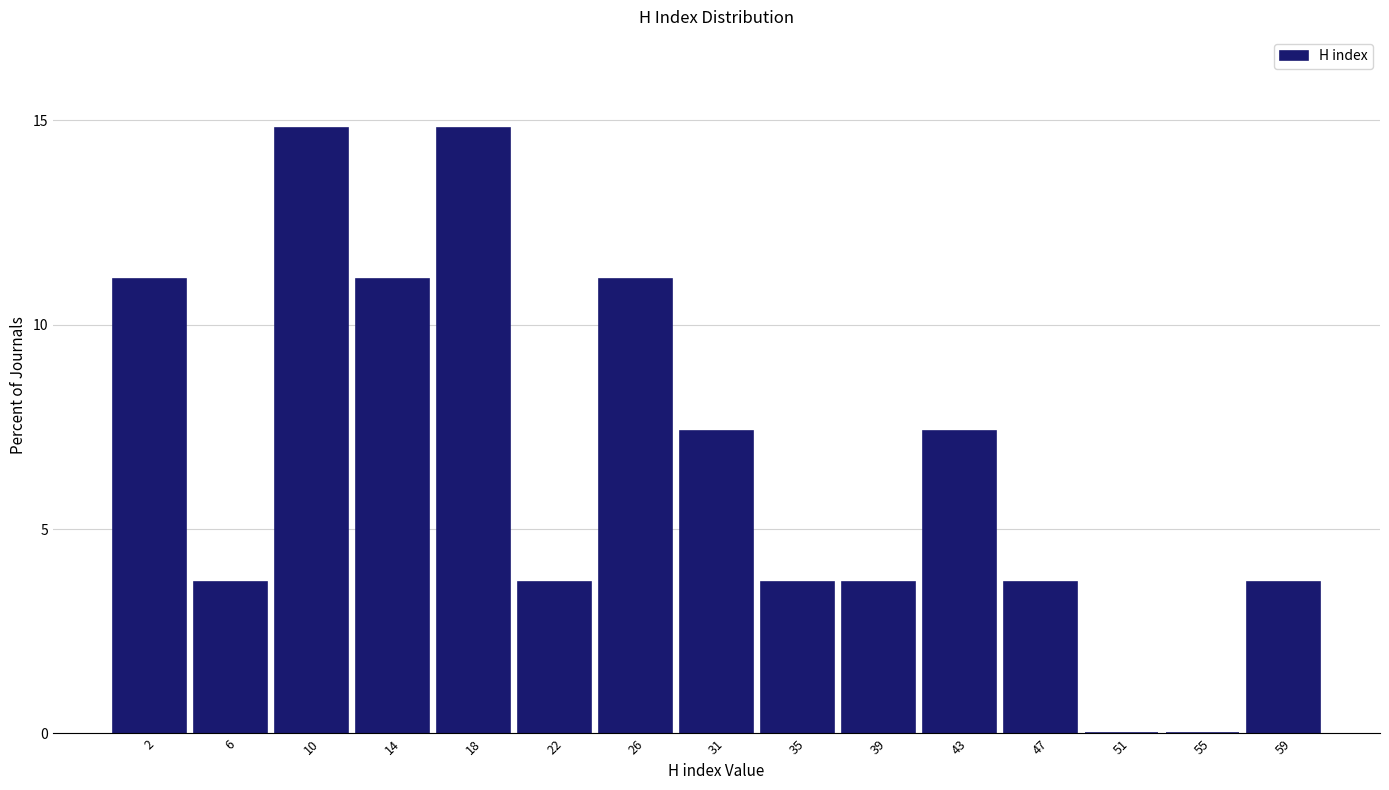

Reading left to right, list all the values displayed in this chart.

2=11.1	6=3.7	10=14.8	14=11.1	18=14.8	22=3.7	26=11.1	31=7.4	35=3.7	39=3.7	43=7.4	47=3.7	51=0.0	55=0.0	59=3.7